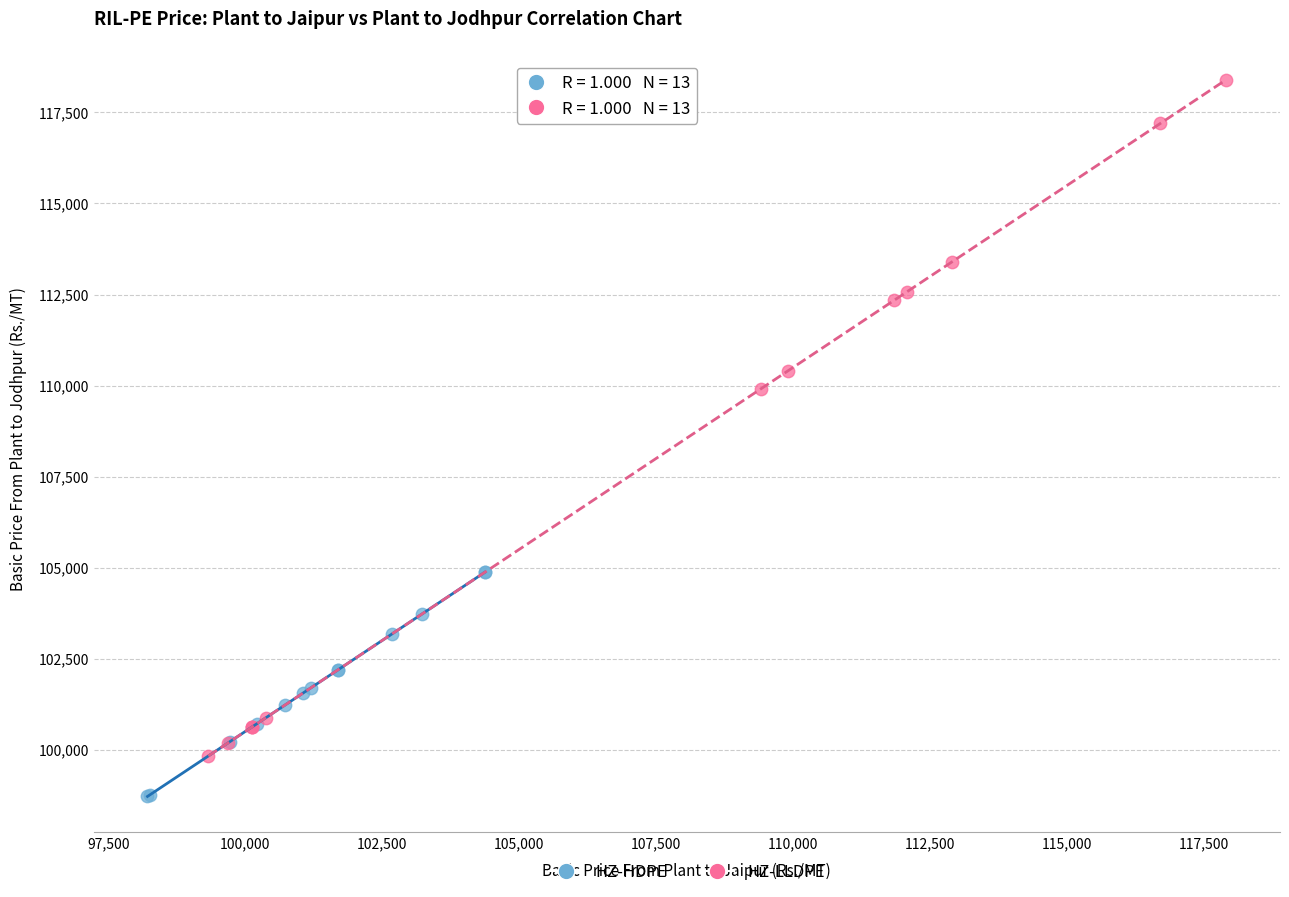

Which series contains the lowest Y value?

HZ-HDPE